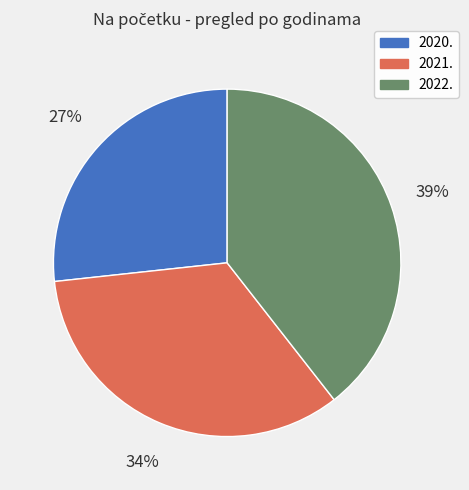

Between 2021. and 2022., which is larger?

2022.